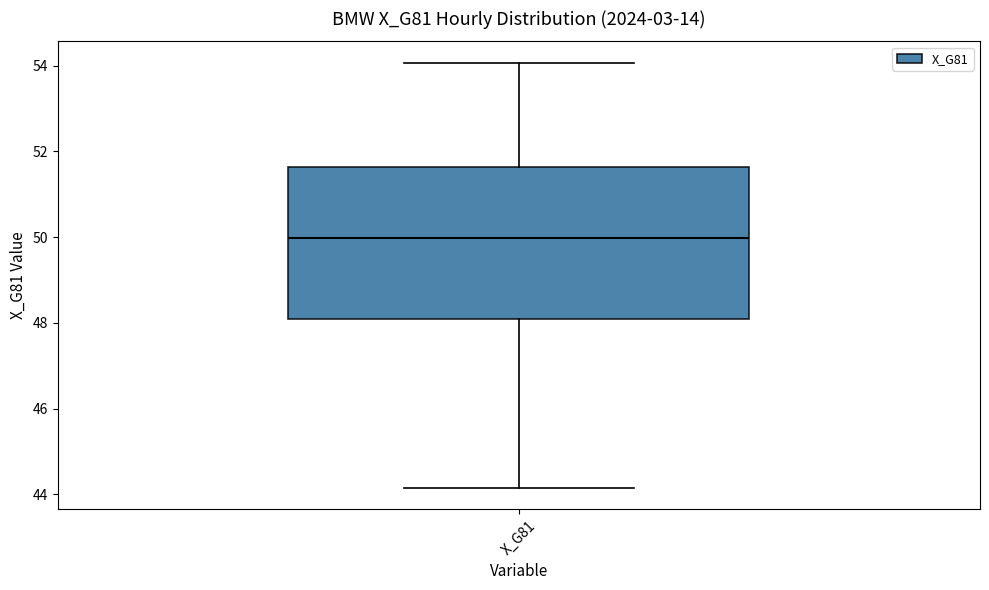

Where is the lower edge of the box for X_G81 on the y-axis? The values are not printed on the chart, so give them approximately, as read against the axis.

48.0